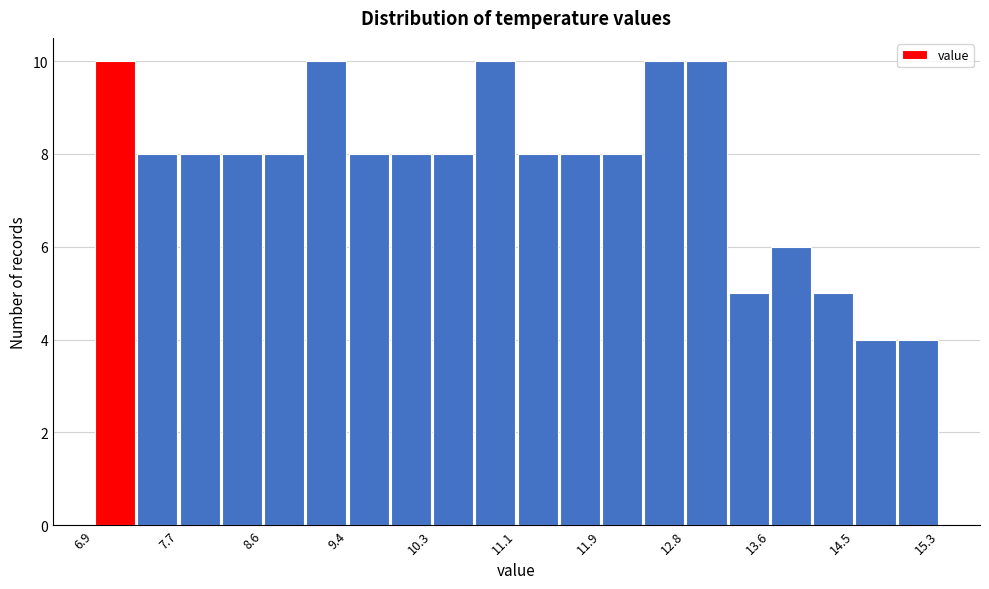

Reading left to right, list every bar in this chart as the range it spans on the x-axis followed by its height. Neither the bar edges nor the heights are printed on the chart, so give them approximately, as read against the axes.

6.90 to 7.32: 10
7.32 to 7.74: 8
7.74 to 8.16: 8
8.16 to 8.58: 8
8.58 to 9.00: 8
9.00 to 9.42: 10
9.42 to 9.84: 8
9.84 to 10.26: 8
10.26 to 10.68: 8
10.68 to 11.10: 10
11.10 to 11.52: 8
11.52 to 11.94: 8
11.94 to 12.36: 8
12.36 to 12.78: 10
12.78 to 13.20: 10
13.20 to 13.62: 5
13.62 to 14.04: 6
14.04 to 14.46: 5
14.46 to 14.88: 4
14.88 to 15.30: 4